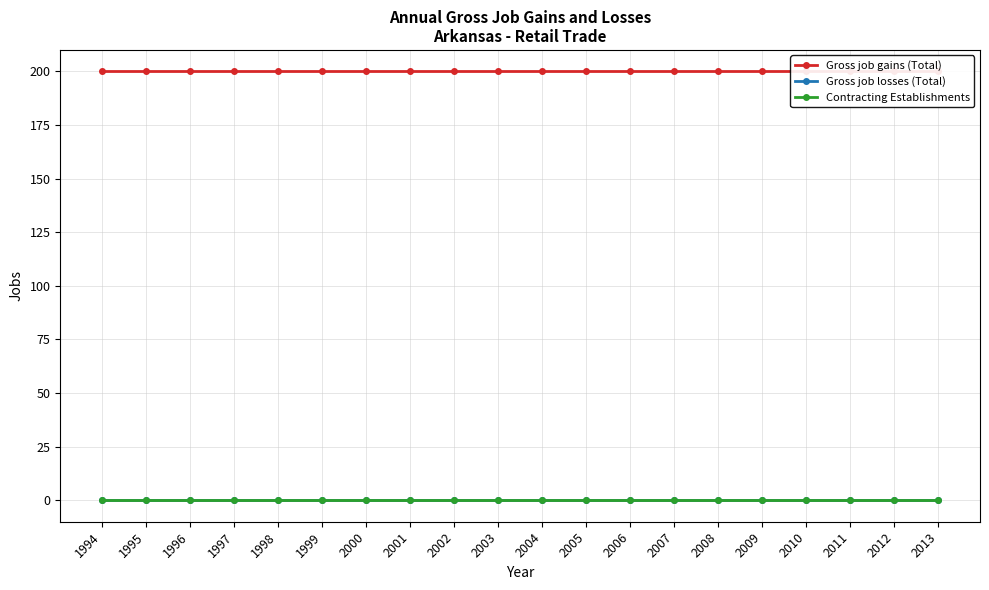

What are all the series names shown in the legend?

Gross job gains (Total), Gross job losses (Total), Contracting Establishments